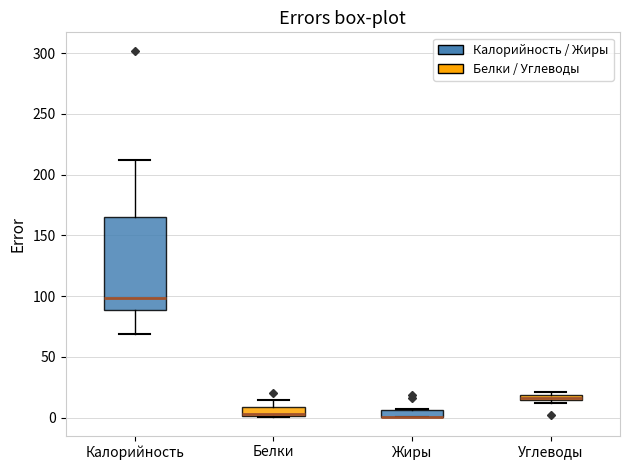

Comparing the boxes themselves (not the whiskers), which one is the tallest?

Калорийность